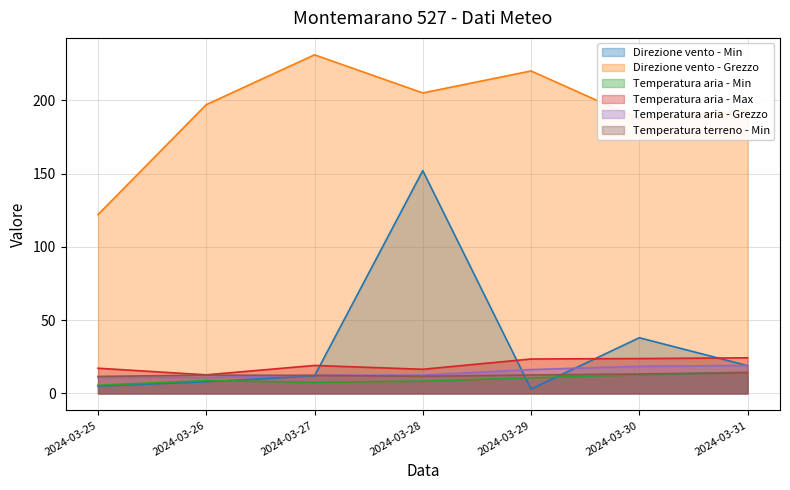

Reading right to left, what are all the values shown in this chart?

Direzione vento - Min: 19.0	38.0	3.0	152.0	12.0	8.0	5.0
Direzione vento - Grezzo: 193.0	187.0	220.0	205.0	231.0	197.0	122.0
Temperatura aria - Min: 14.6	12.7	10.7	8.4	7.6	8.8	5.6
Temperatura aria - Max: 24.3	23.8	23.5	16.5	19.1	12.7	17.2
Temperatura aria - Grezzo: 19.1	18.5	16.3	12.5	12.4	10.9	11.0
Temperatura terreno - Min: 14.1	13.3	12.6	11.7	12.3	12.5	11.6